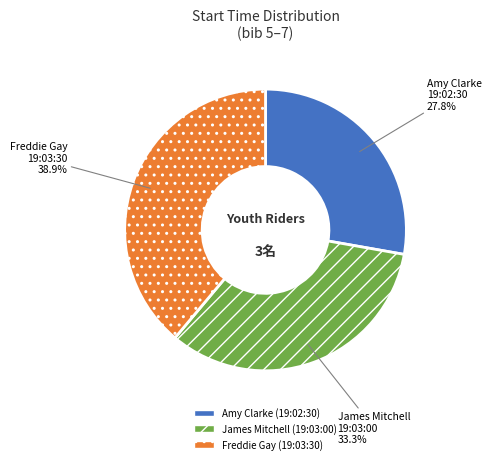

Combined, what portion of the pie is Amy Clarke and Freddie Gay?

66.7%